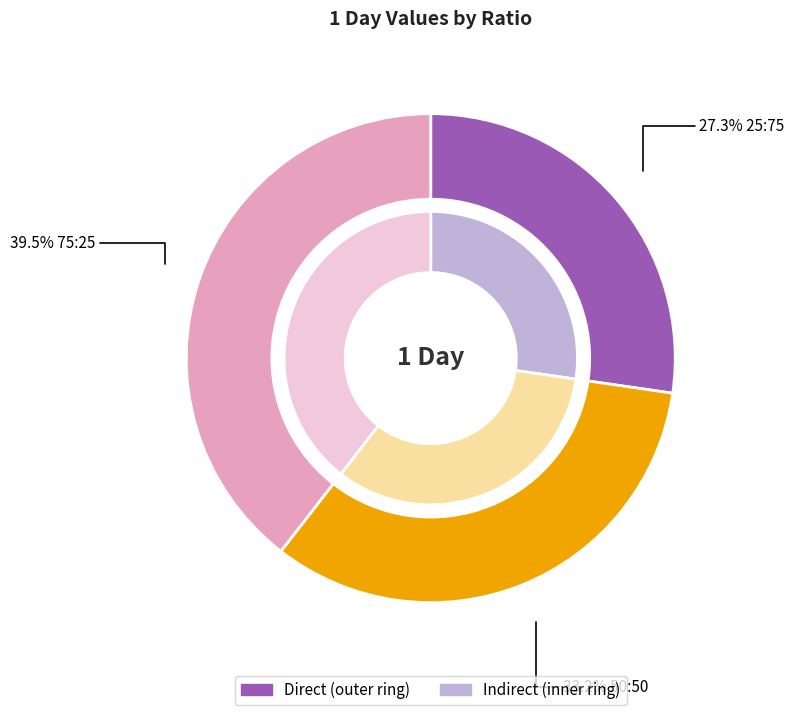

To the nearest percent, what is the combined percentage of 75:25 and 50:50?

73%